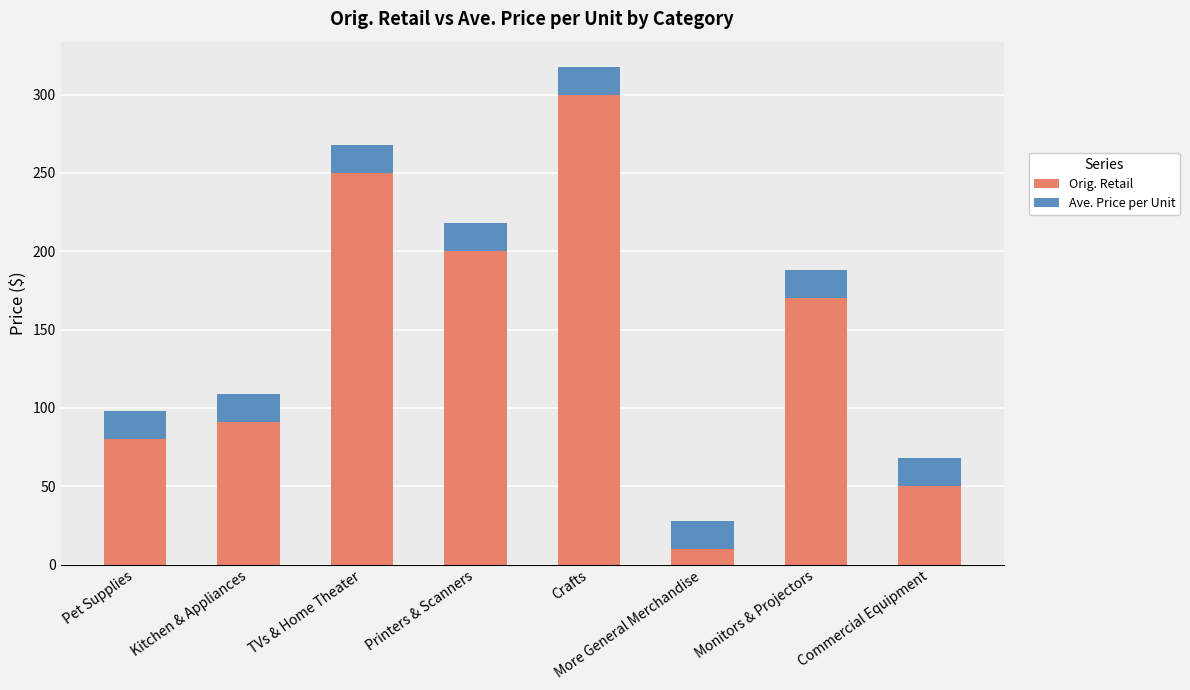

Rank the categories by Orig. Retail value from lowest to highest.

More General Merchandise, Commercial Equipment, Pet Supplies, Kitchen & Appliances, Monitors & Projectors, Printers & Scanners, TVs & Home Theater, Crafts